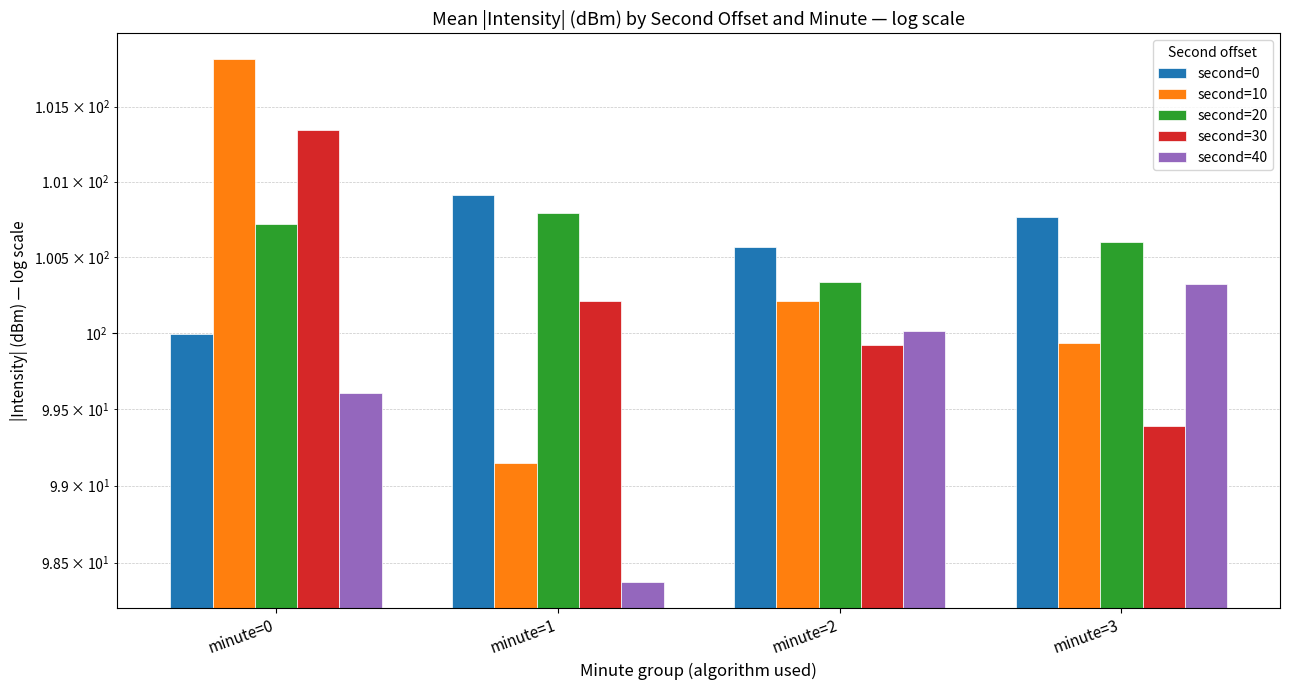

At minute=3, list the series in order from smallest to largest.

second=30, second=10, second=40, second=20, second=0